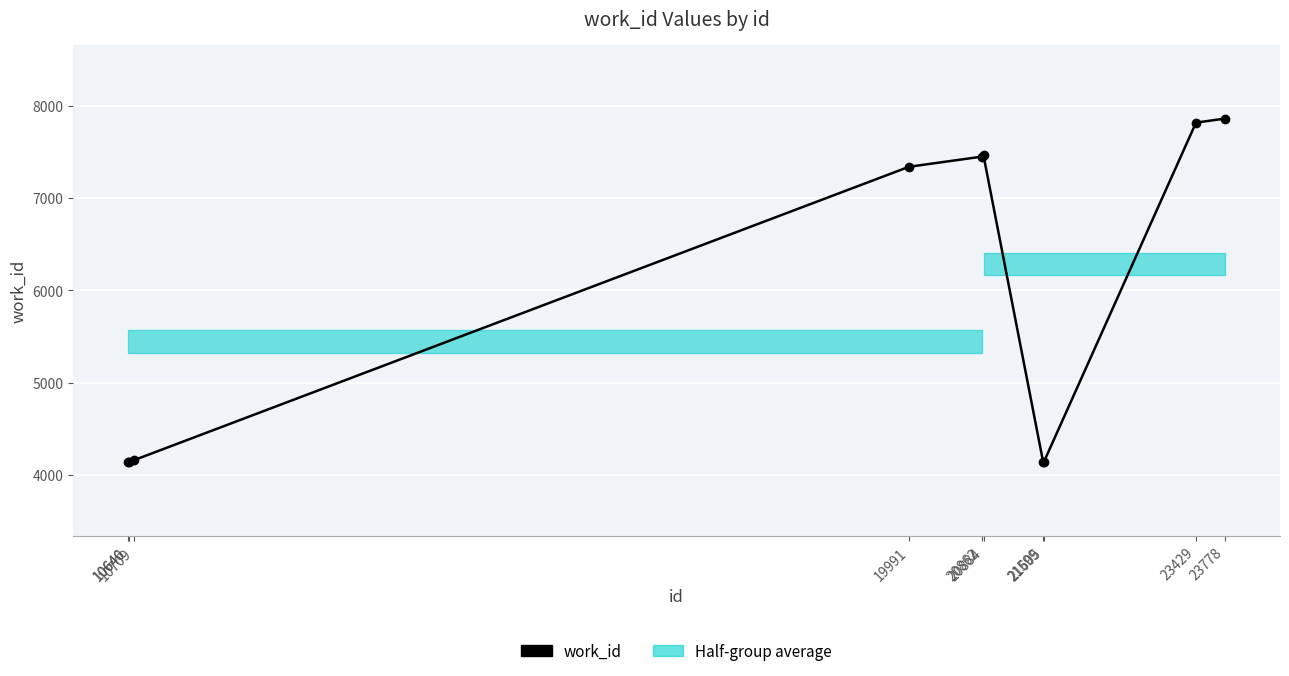

What is the value of the 10th point from the left?

7864